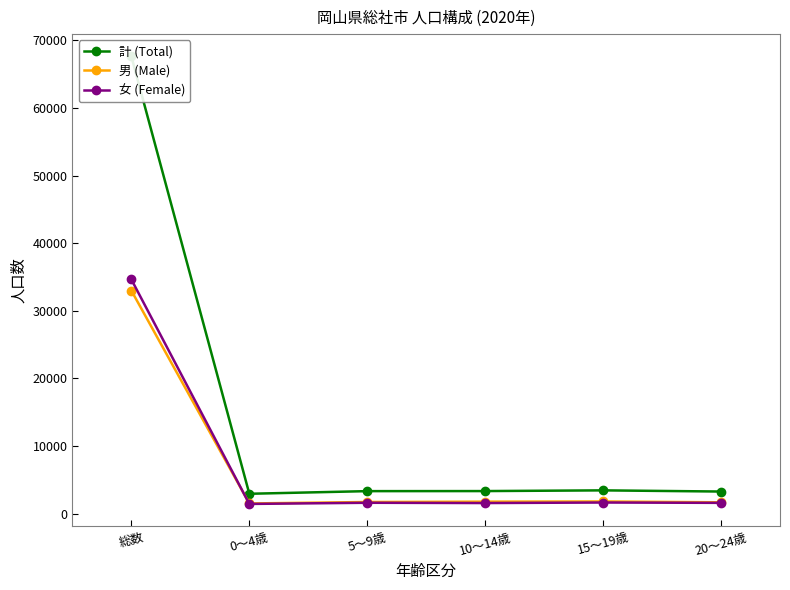

Reading left to right, list all the values displayed in this chart.

計 (Total): 総数=67634	0～4歳=2938	5～9歳=3328	10～14歳=3337	15～19歳=3442	20～24歳=3269
男 (Male): 総数=32993	0～4歳=1504	5～9歳=1721	10～14歳=1772	15～19歳=1799	20～24歳=1676
女 (Female): 総数=34641	0～4歳=1434	5～9歳=1607	10～14歳=1565	15～19歳=1643	20～24歳=1593